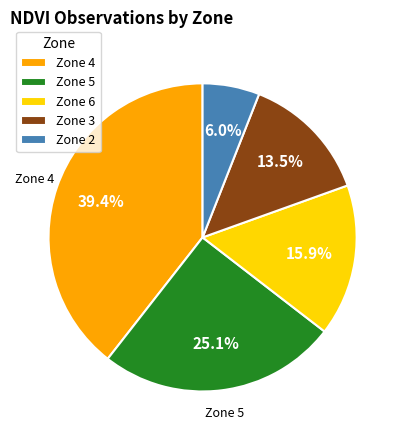

Rank the categories by value from lowest to highest.

Zone 2, Zone 3, Zone 6, Zone 5, Zone 4